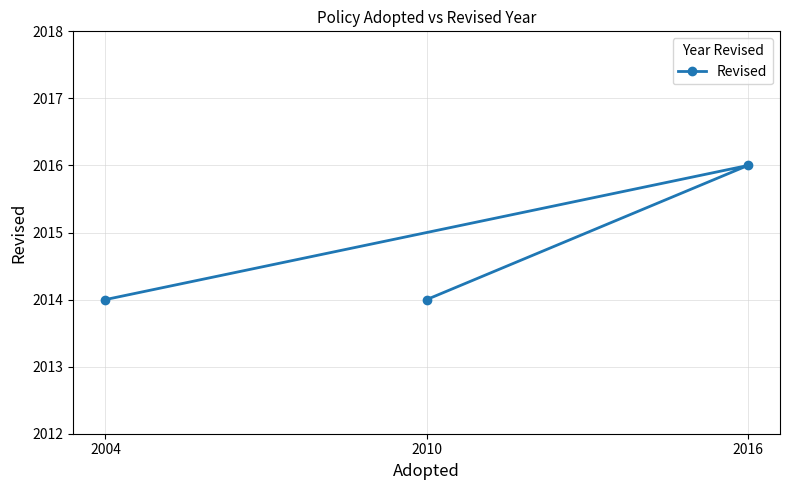

How many distinct data groups are displayed?

1